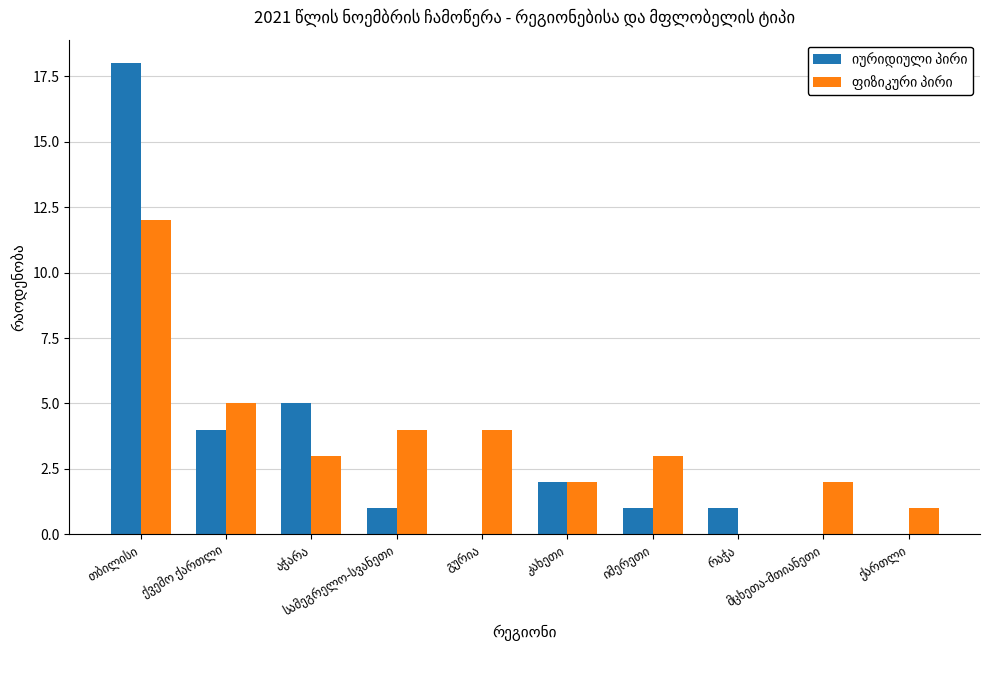

Count the number of categories in the chart.

10